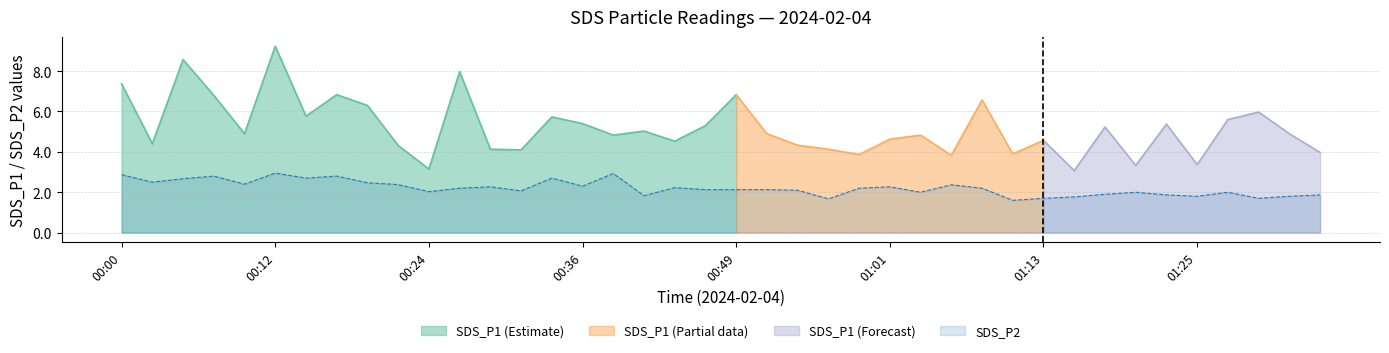

At which category is the sum across all series the highest?

00:12